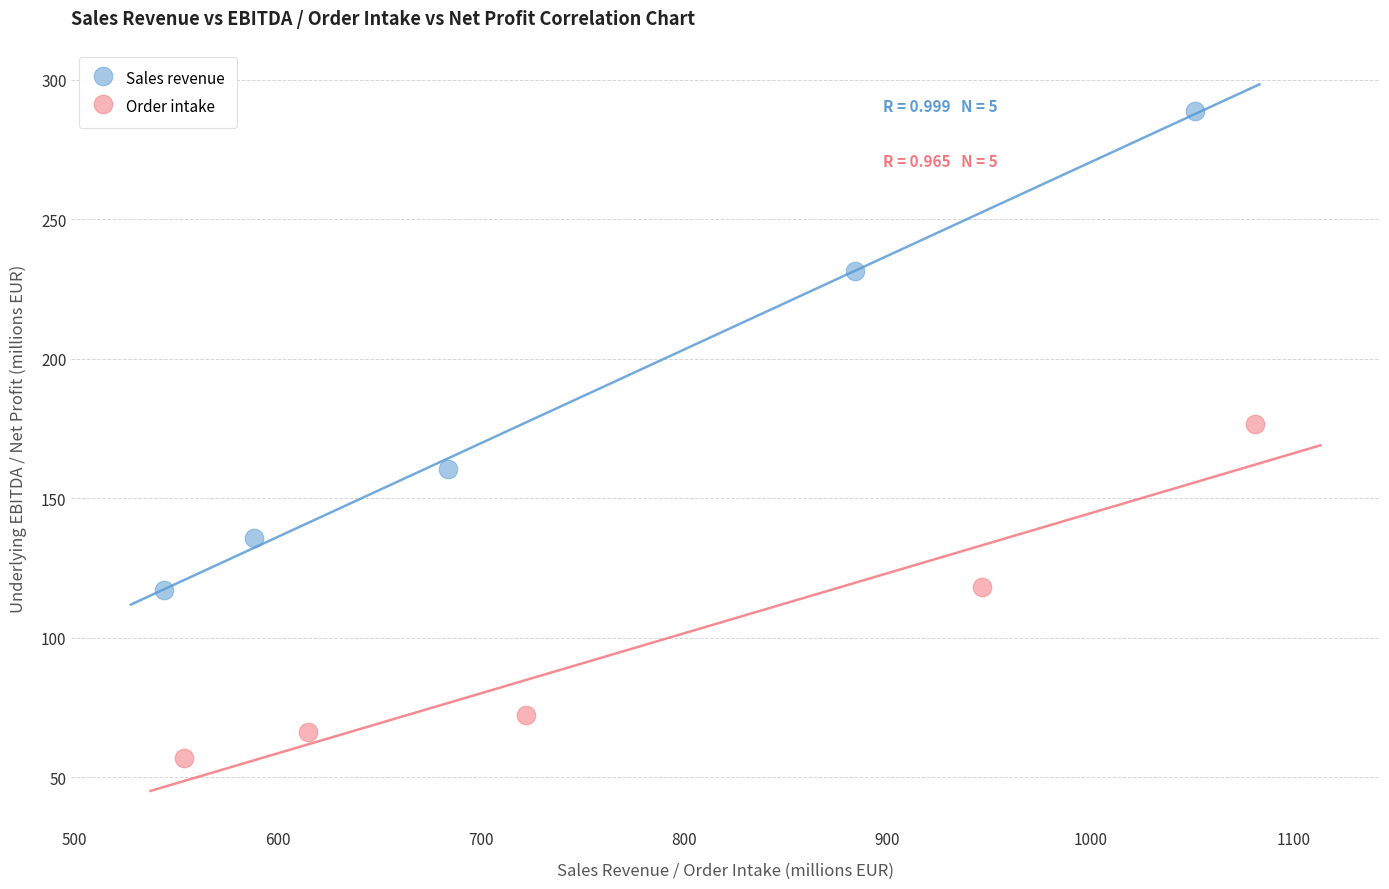

Which series contains the lowest Y value?

Order intake